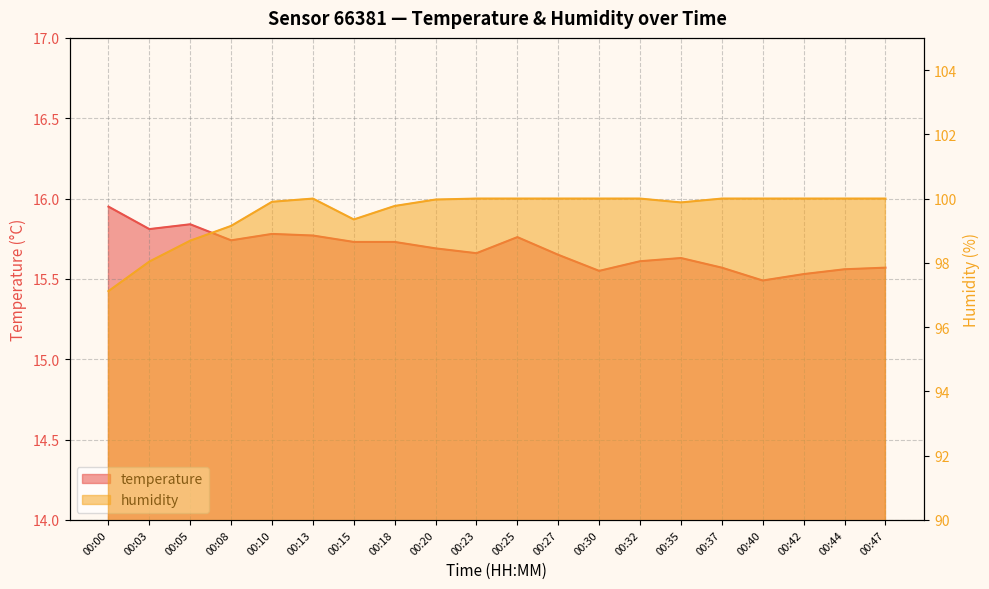

Between 00:08 and 00:40, which series saw the biggest shift?

humidity